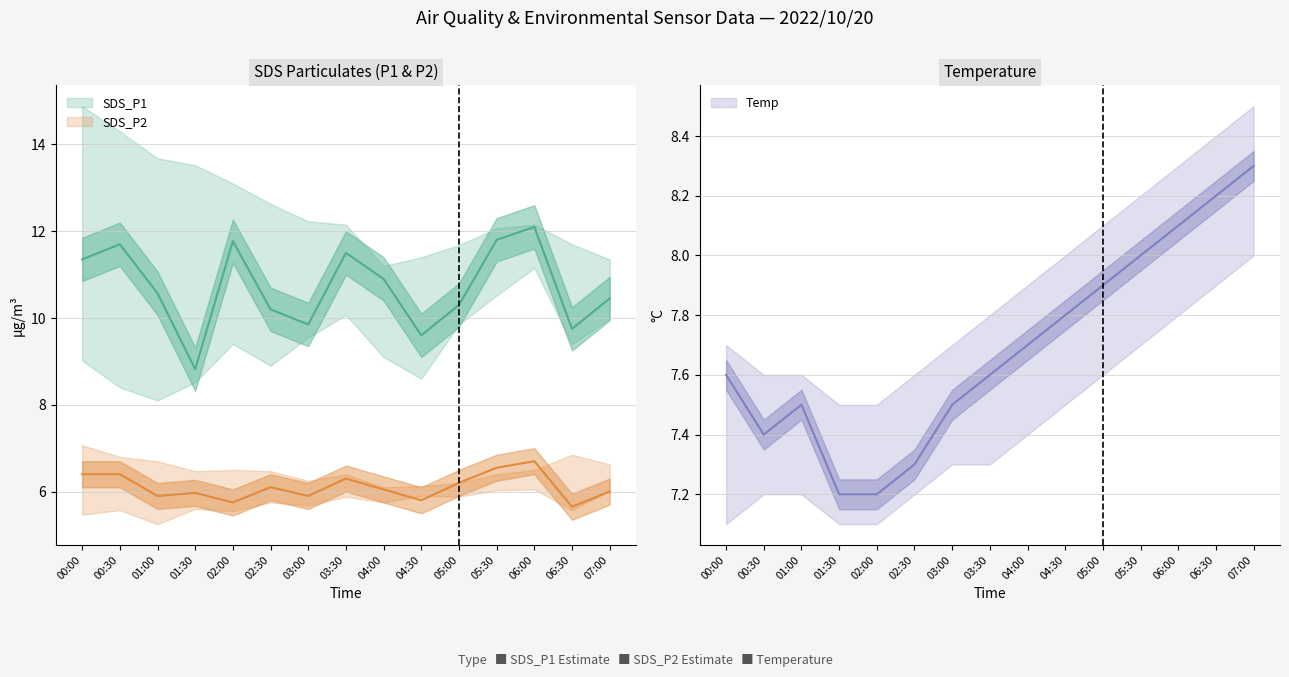

The value of SDS_P2 at 03:30 is 6.3. True or false?

True